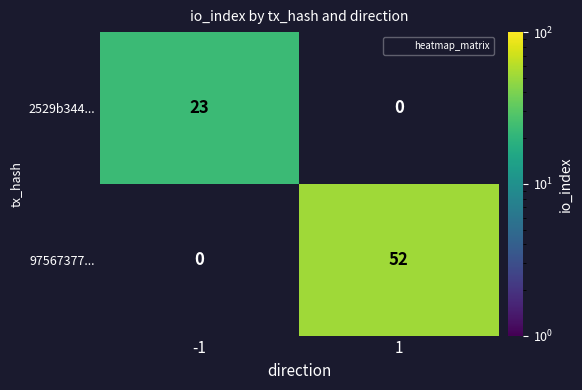

How many values in 2529b344... are above zero?

1